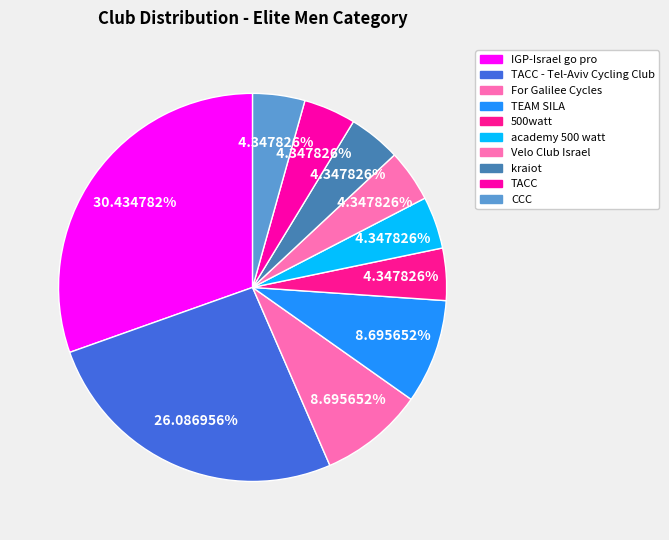

To the nearest percent, what is the average slice percentage?

10%